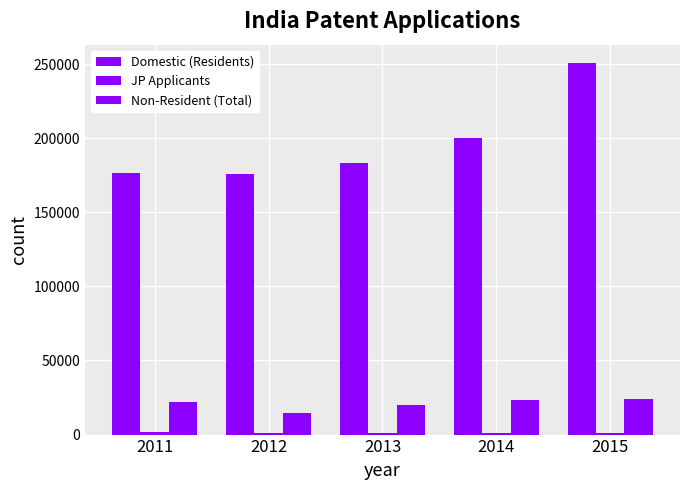

What is the highest value of the JP Applicants series?

1623